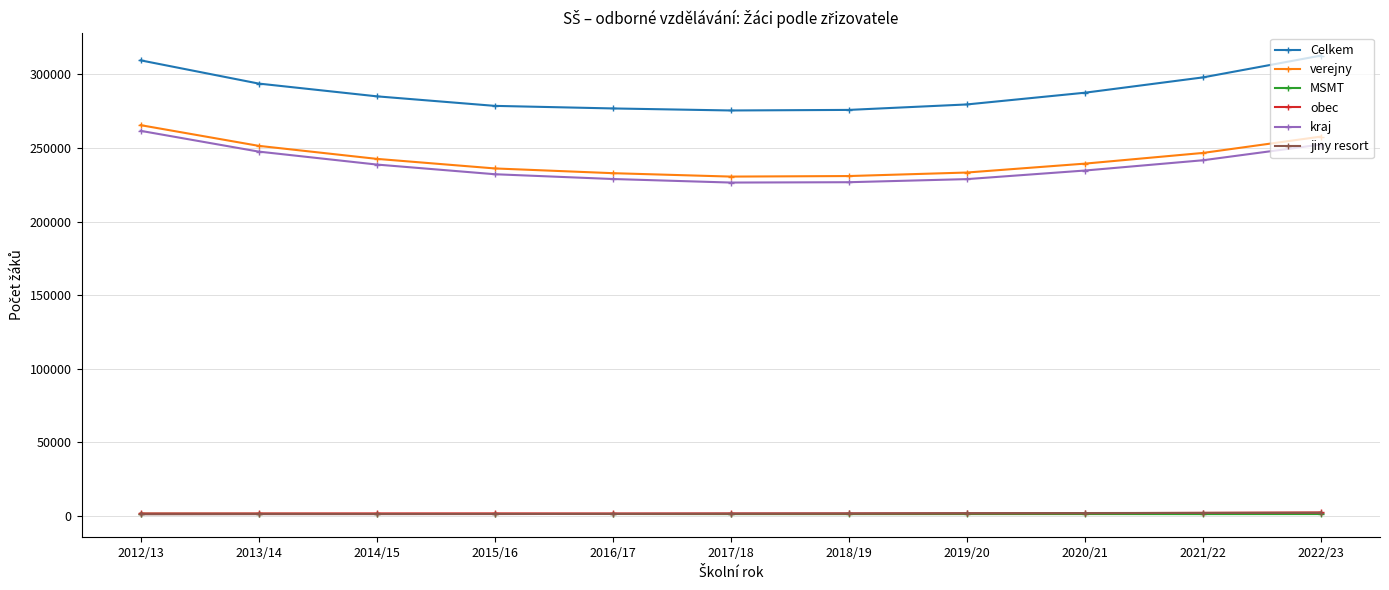

What is the difference between the highest and lowest values at 2013/14?

292699